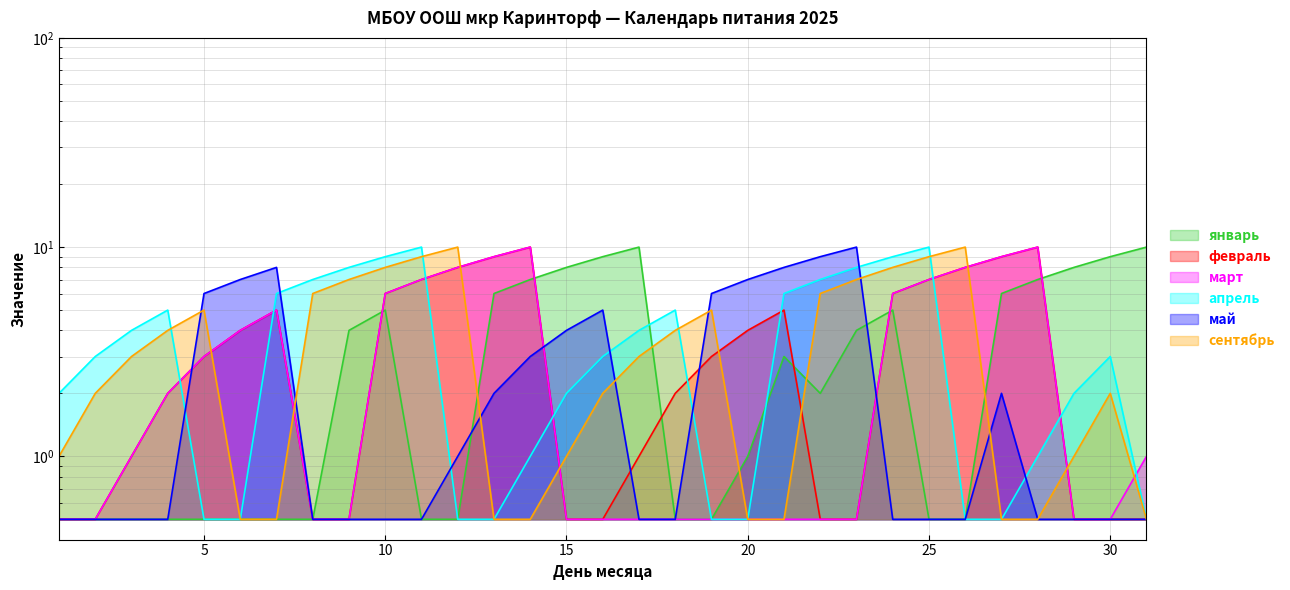

What is the lowest value of the сентябрь series?

0.5